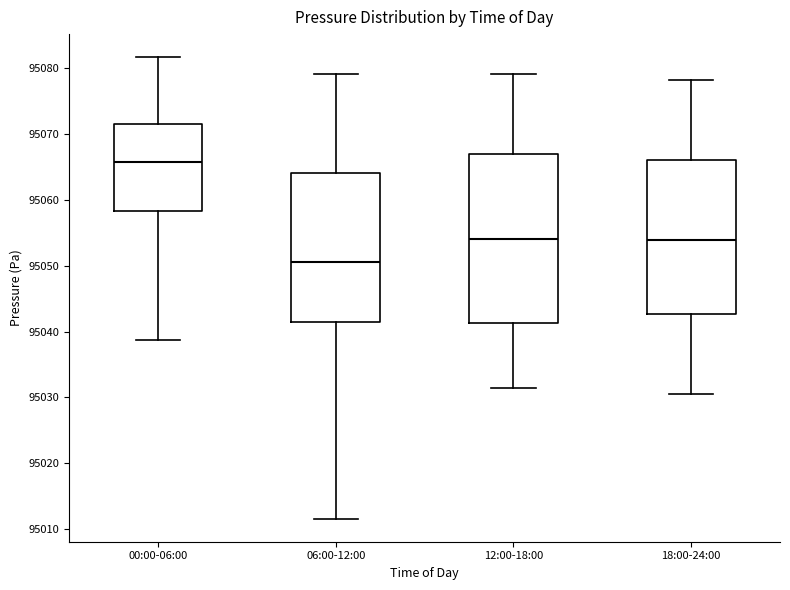

Reading left to right, transcribe this box plot: for each box, give where its median line is, the range the box spans, and where its two whiskers end, as read against the y-axis. The values are not printed on the chart, so give them approximately, as read against the axis.

00:00-06:00: median 95066, box 95058 to 95071, whiskers 95039 to 95082
06:00-12:00: median 95051, box 95042 to 95064, whiskers 95012 to 95079
12:00-18:00: median 95054, box 95041 to 95067, whiskers 95031 to 95079
18:00-24:00: median 95054, box 95043 to 95066, whiskers 95030 to 95078